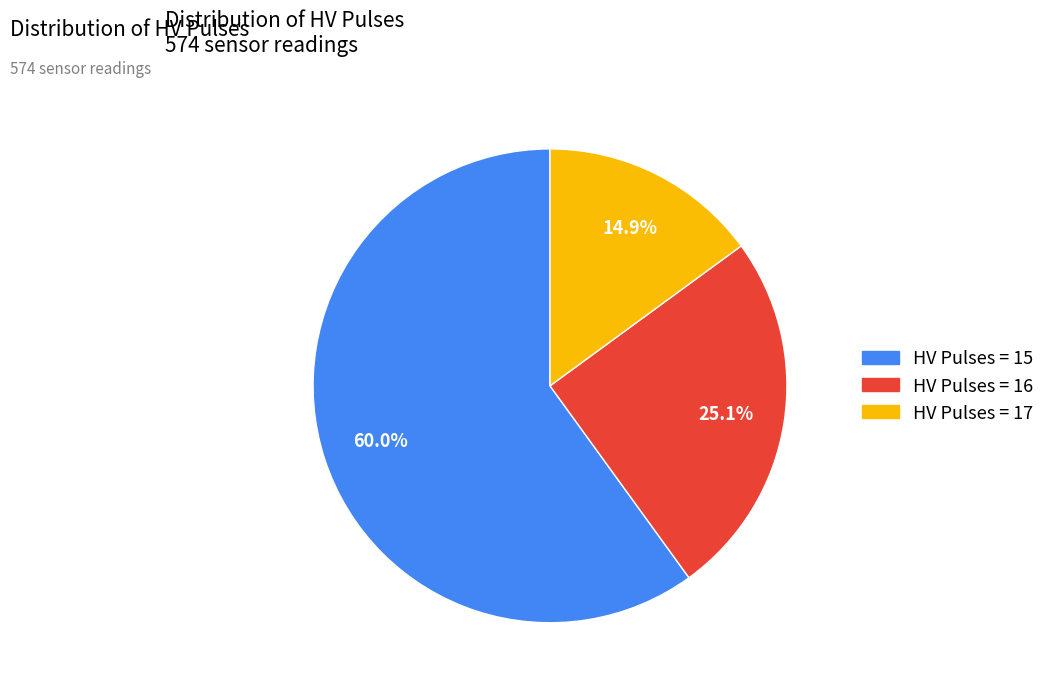

Is there any slice that represents more than half of the pie?

Yes